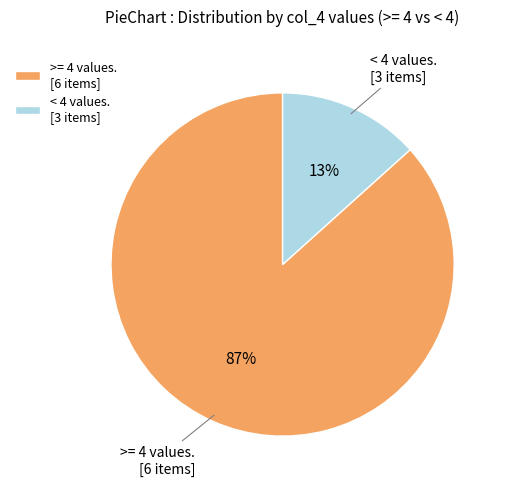

How many slices are in this pie chart?

2